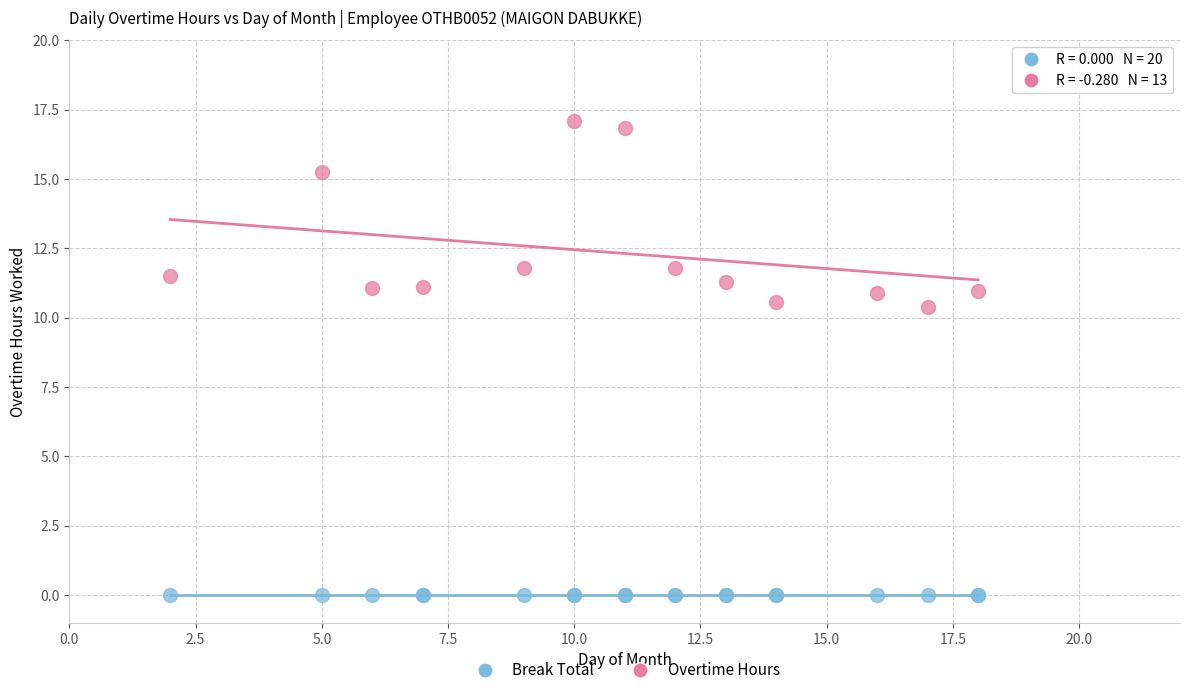

What are all the series names shown in the legend?

Break Total, Overtime Hours